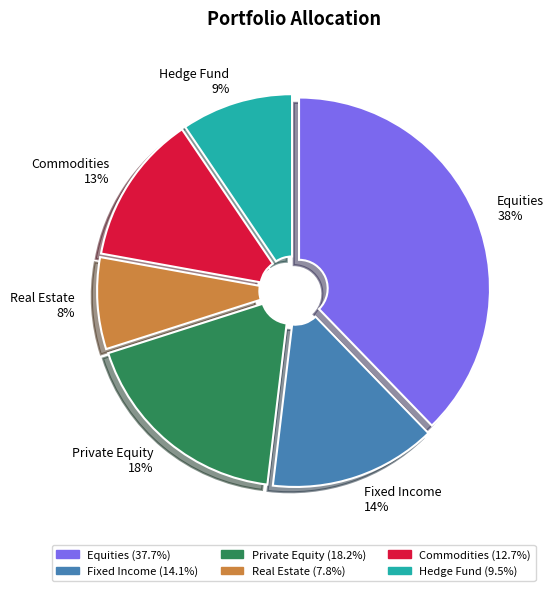

To the nearest percent, what percentage of the pie is Hedge Fund?

9%